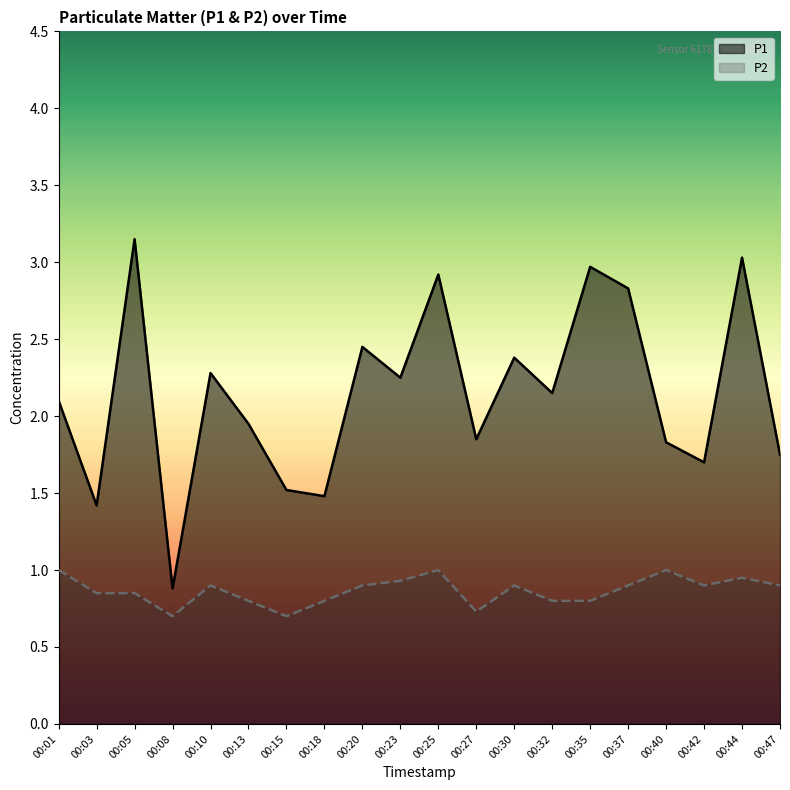

In P1, how many points are higher than both neighbors (excluding endpoints)?

7